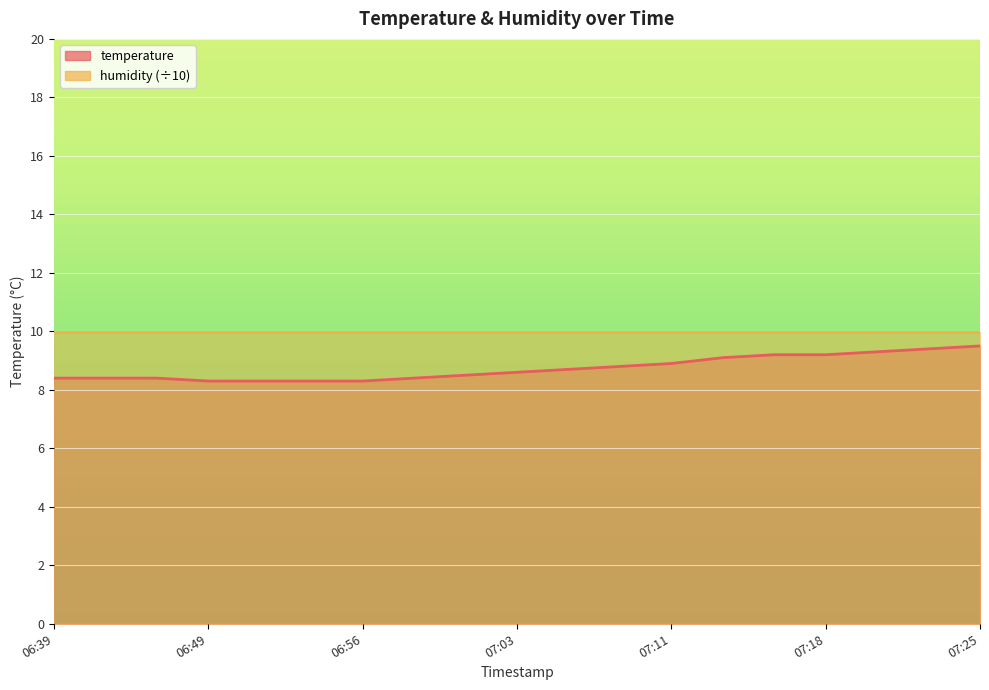

The value at 06:39 is 8.4. True or false?

True